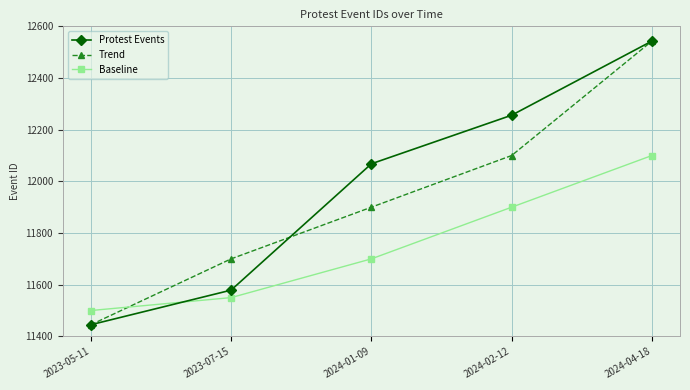

At how many categories does at least one series exceed 11733?

3